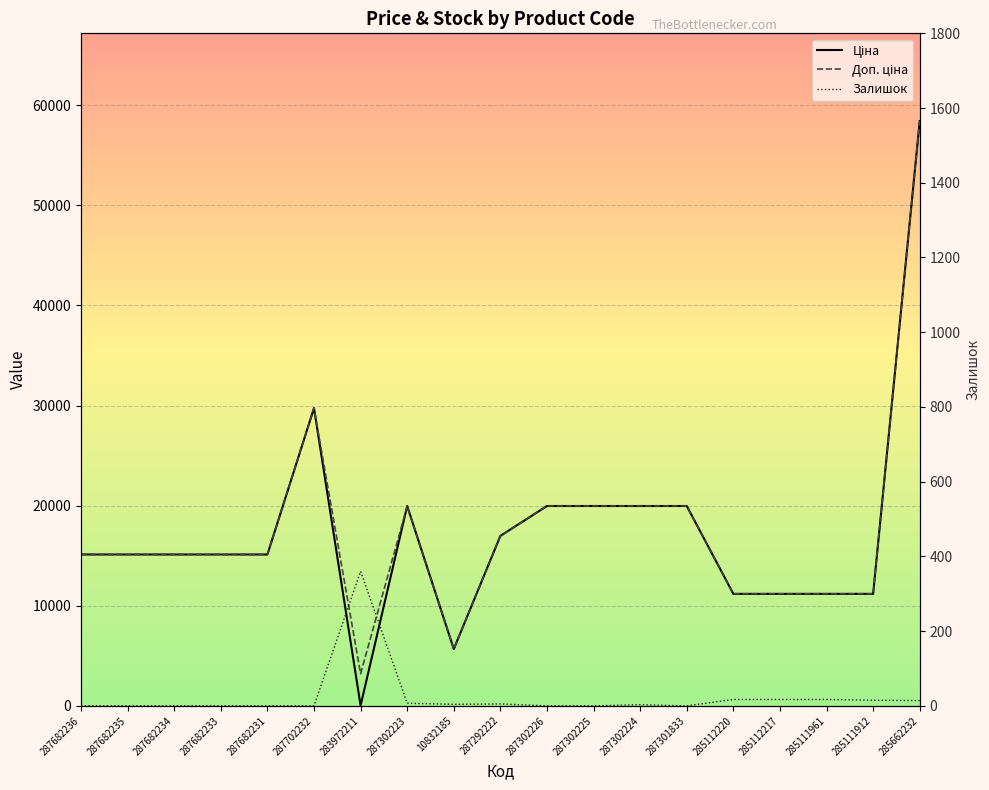

How many interior local valleys does the Залишок series have?

2